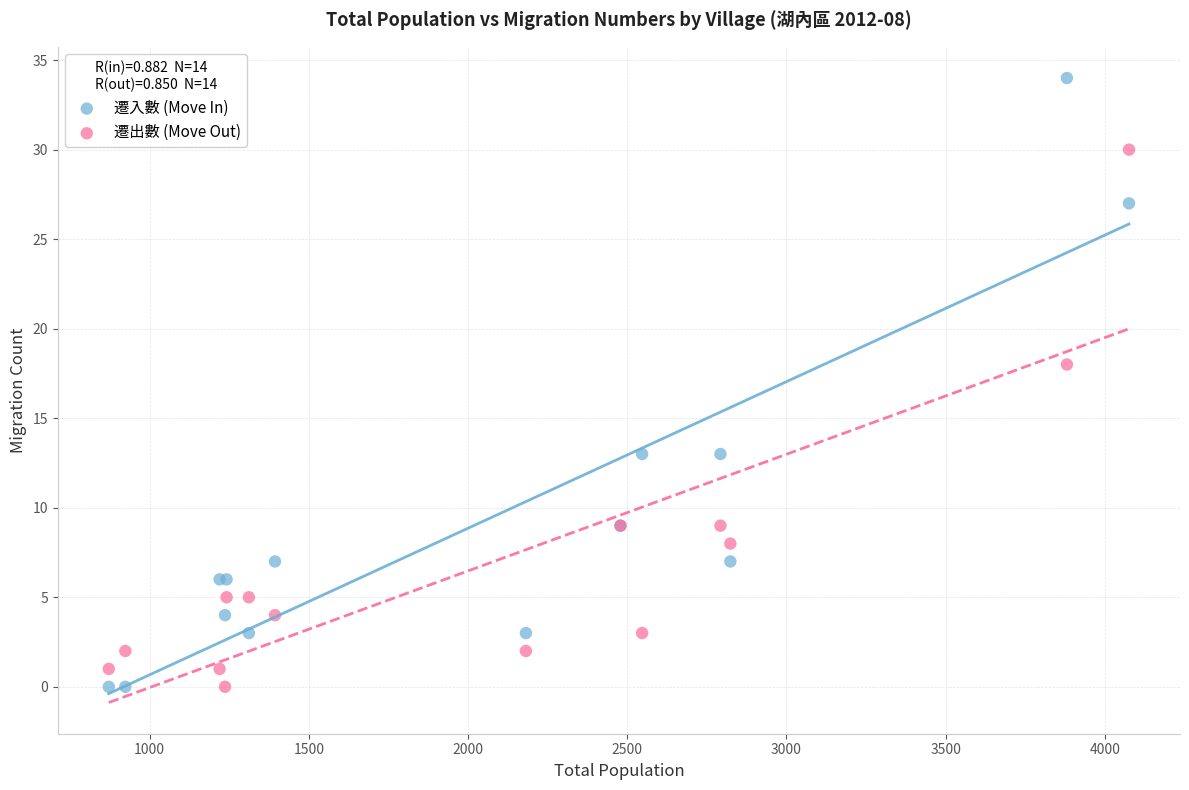

In the 遷入數 (Move In) series, what Y value is closest to 17?

13